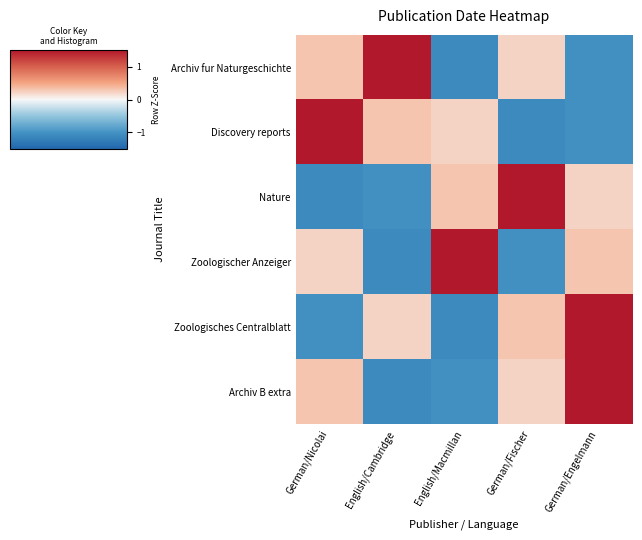

Which series has the largest total across all categories?

Archiv fur Naturgeschichte